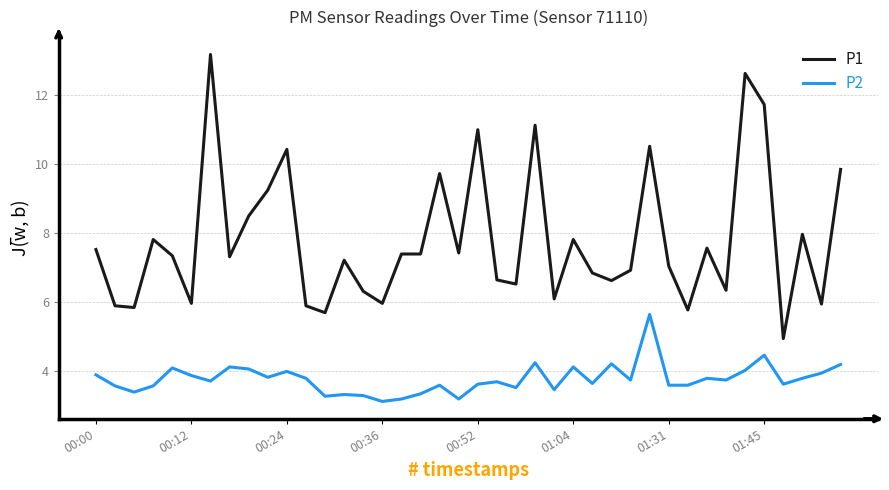

Which series has the widest spread of values?

P1